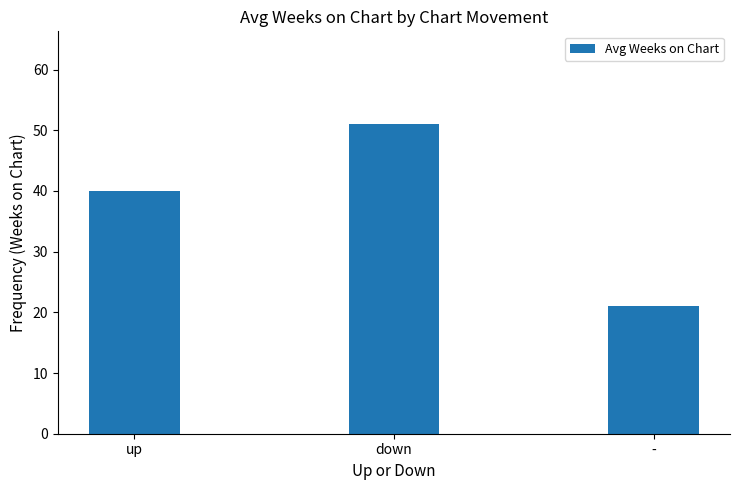

What is the label of the 2nd bar from the left?

down